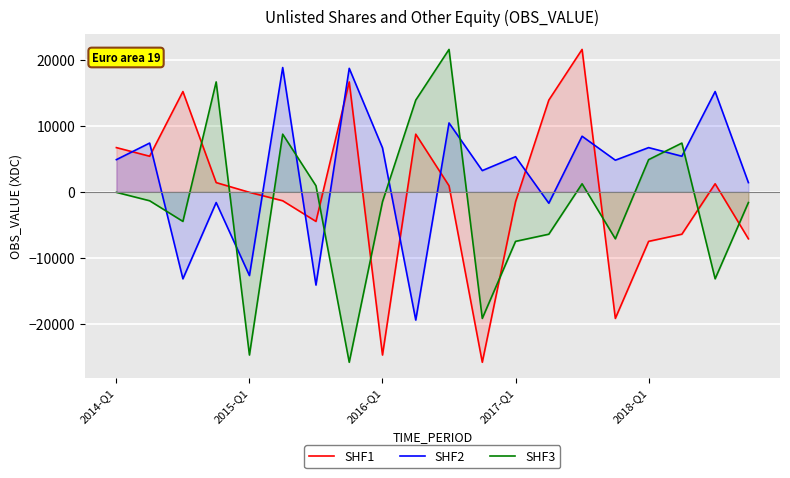

What is the maximum value for SHF1?

21590.3